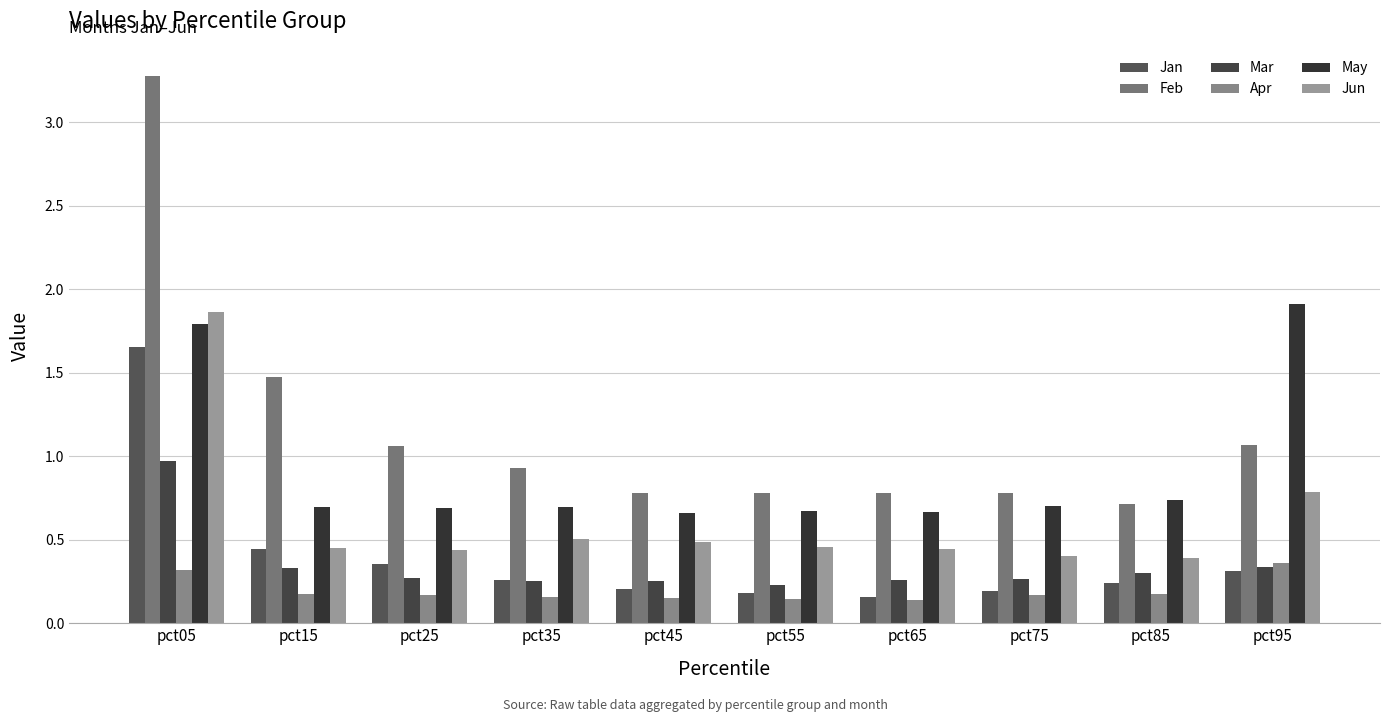

What is the total value across all series at pct45?

2.5